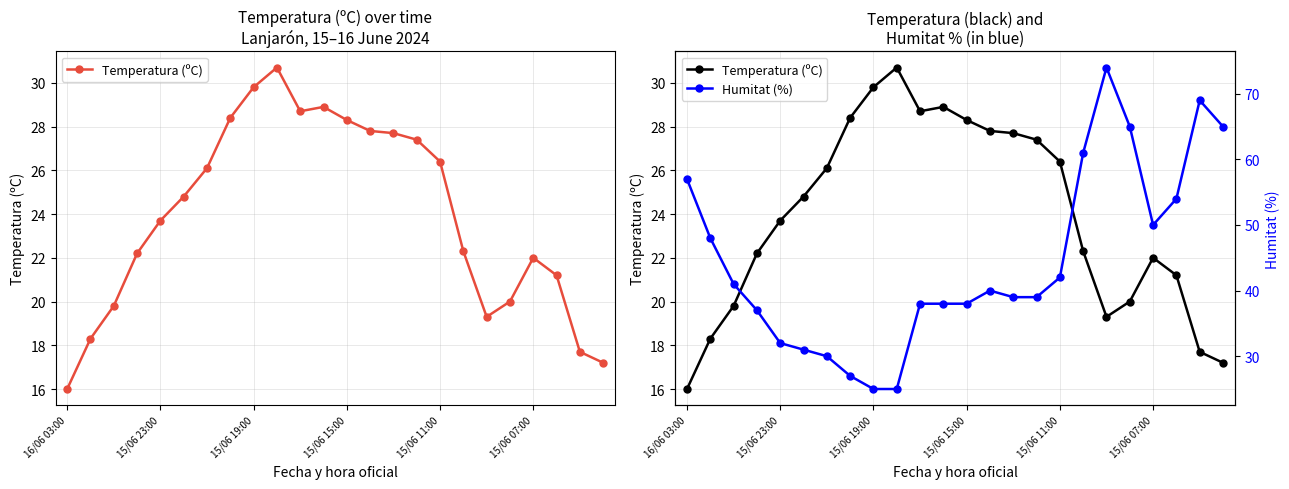

What is the sum of all Temperatura (ºC) values?

574.7